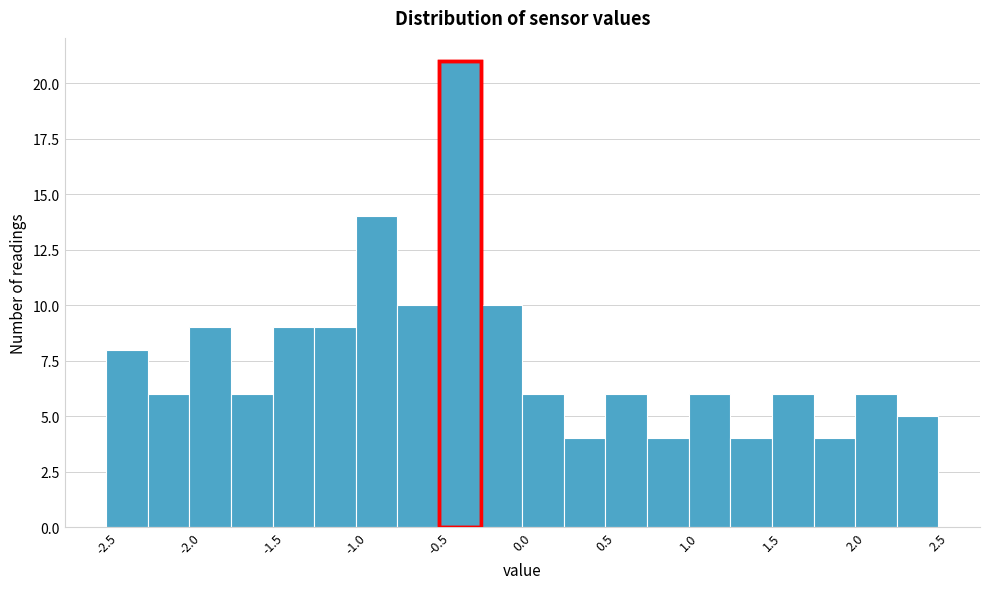

Reading left to right, list every bar in this chart as the range it spans on the x-axis followed by its height. The values are not printed on the chart, so give them approximately, as read against the axis.

-2.50 to -2.25: 8
-2.25 to -2.00: 6
-2.00 to -1.75: 9
-1.75 to -1.50: 6
-1.50 to -1.25: 9
-1.25 to -1.00: 9
-1.00 to -0.75: 14
-0.75 to -0.50: 10
-0.50 to -0.25: 21
-0.25 to 0.00: 10
0.00 to 0.25: 6
0.25 to 0.50: 4
0.50 to 0.75: 6
0.75 to 1.00: 4
1.00 to 1.25: 6
1.25 to 1.50: 4
1.50 to 1.75: 6
1.75 to 2.00: 4
2.00 to 2.25: 6
2.25 to 2.50: 5